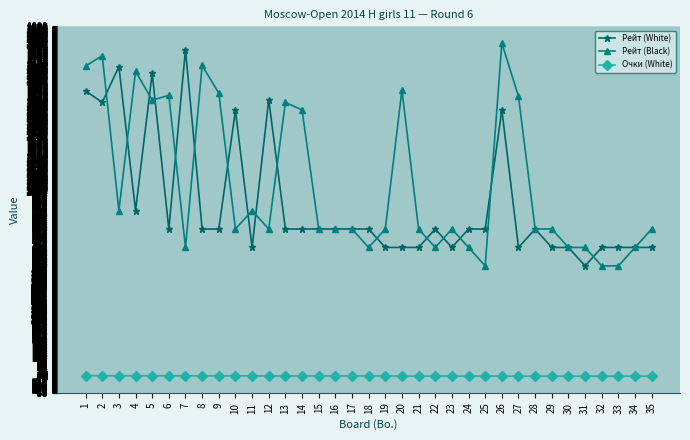

At how many categories does at least one series exceed 1234?

16